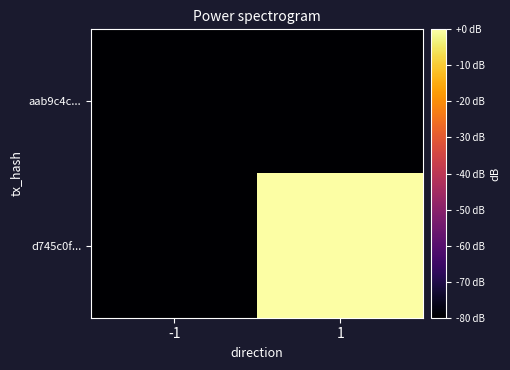

What is the total value across all series at 1?

-80